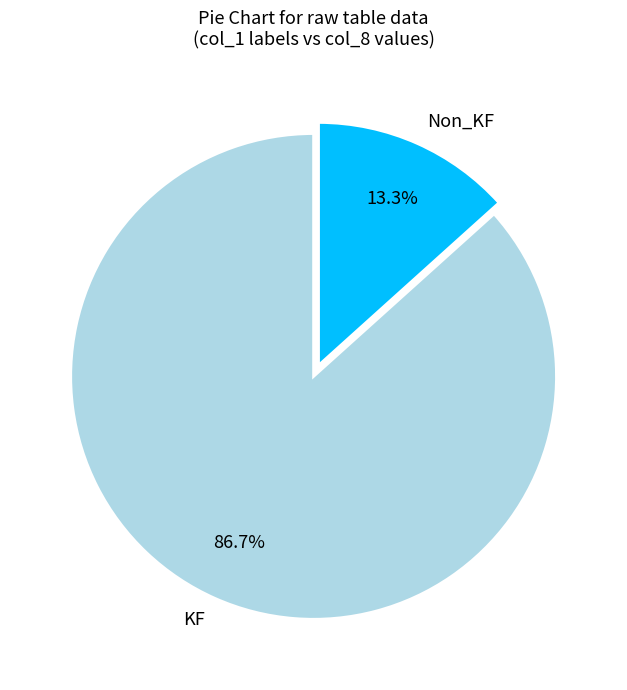

How many segments does this pie chart have?

2